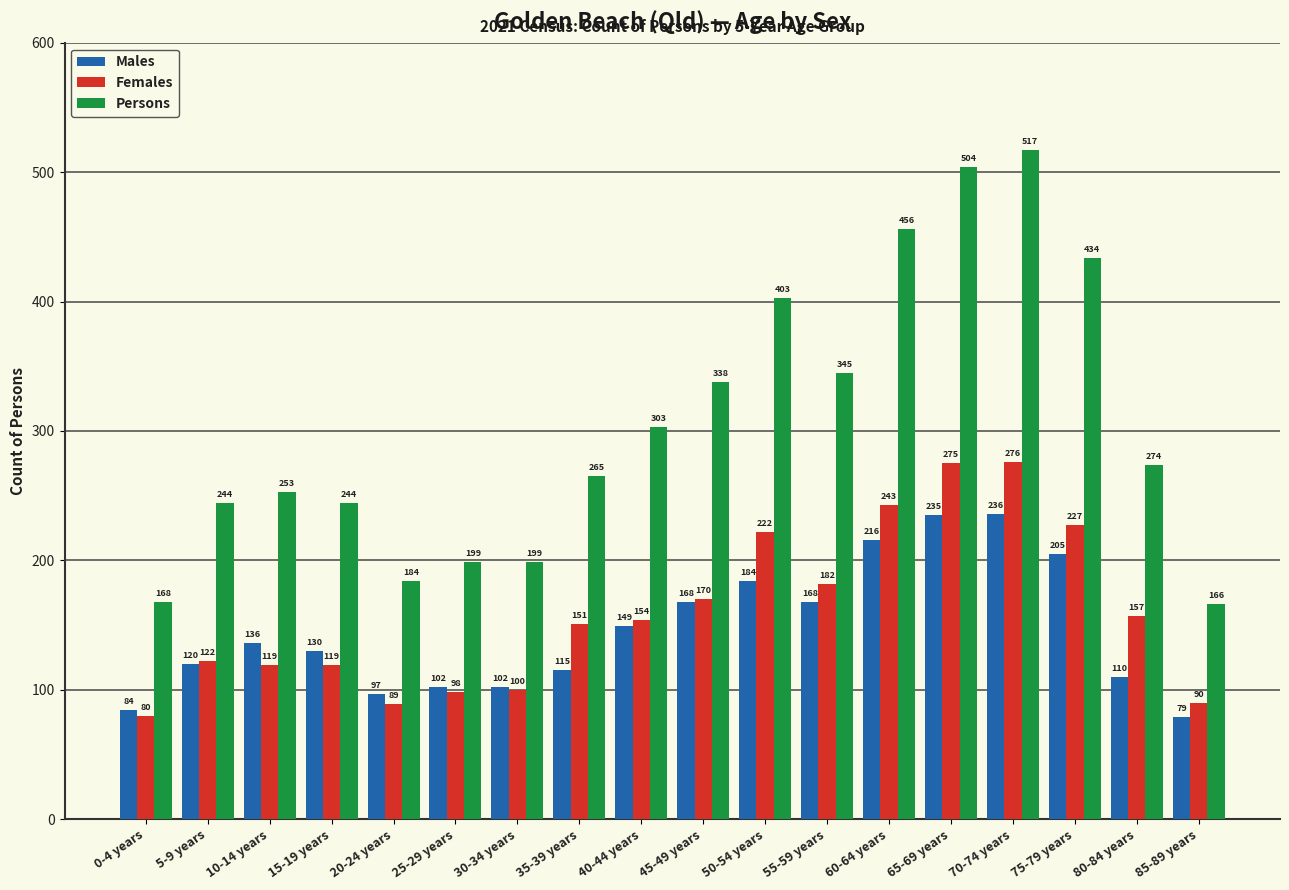

What is the sum of the Females values at 0-4 years and 70-74 years?

356